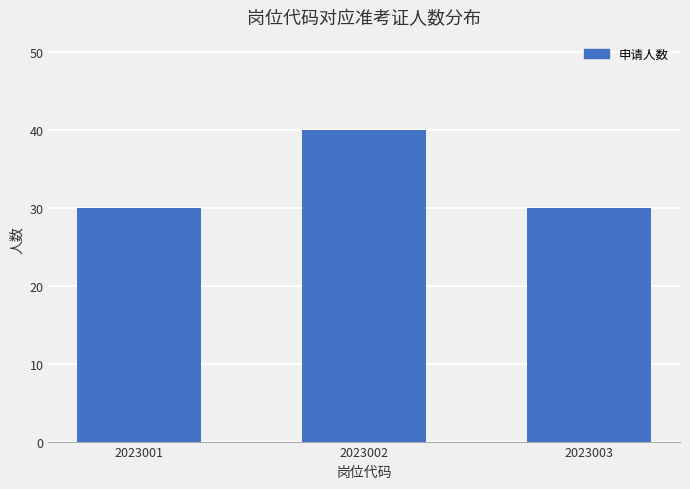

What is the ratio of the value at 2023002 to the value at 2023003?

1.3